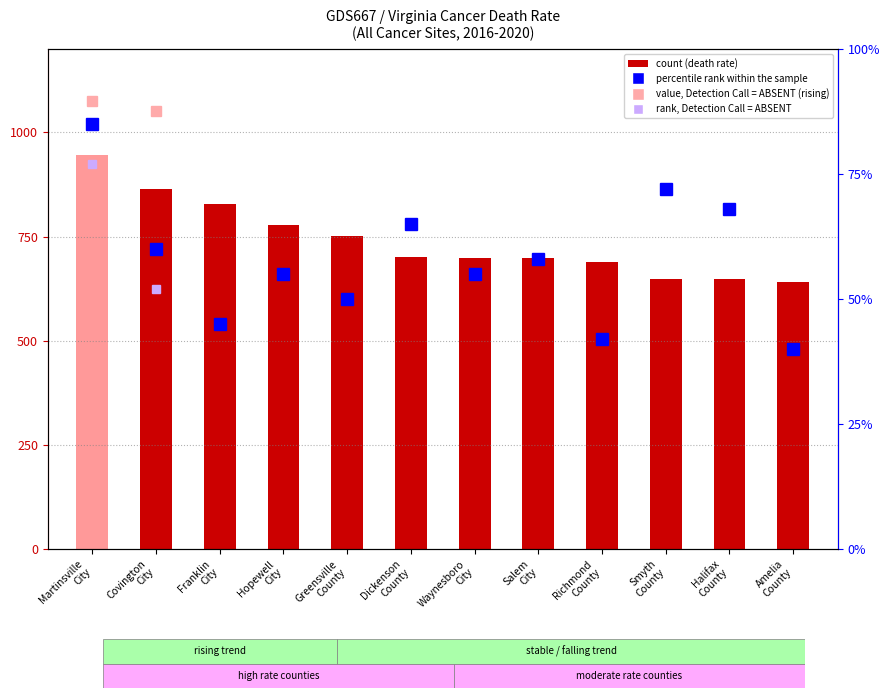

True or false: percentile rank within the sample has a value of 42.0 at Richmond
County.

True